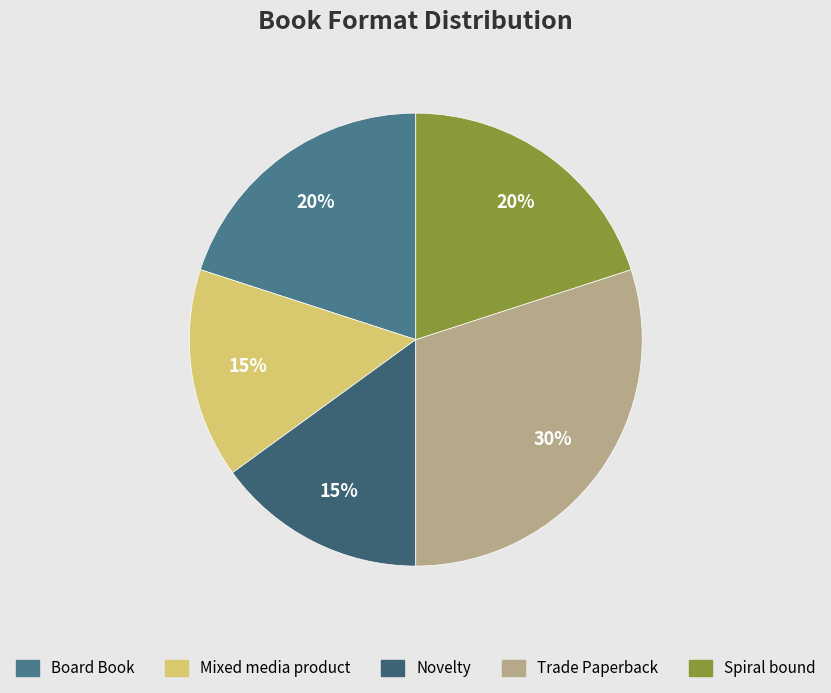

What percentage is the Mixed media product slice, to the nearest percent?

15%